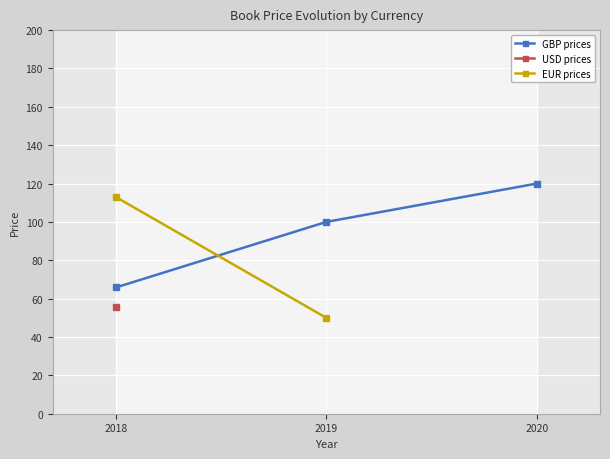

At which label does USD prices reach its peak?

2018